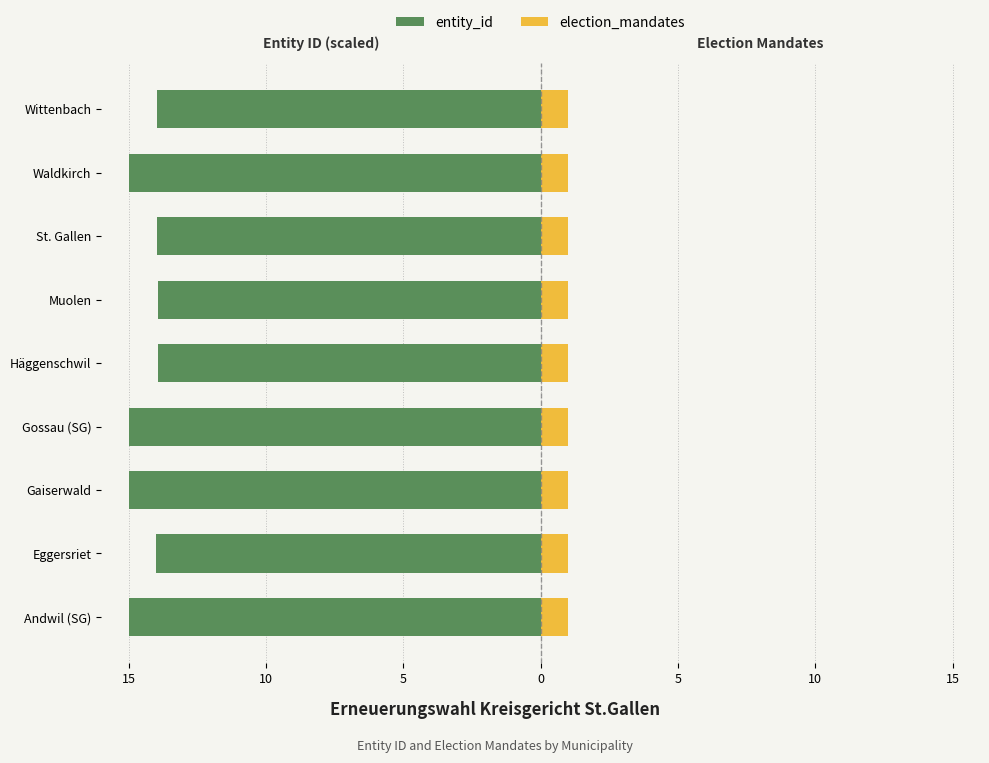

At how many categories does at least one series exceed -14?

9